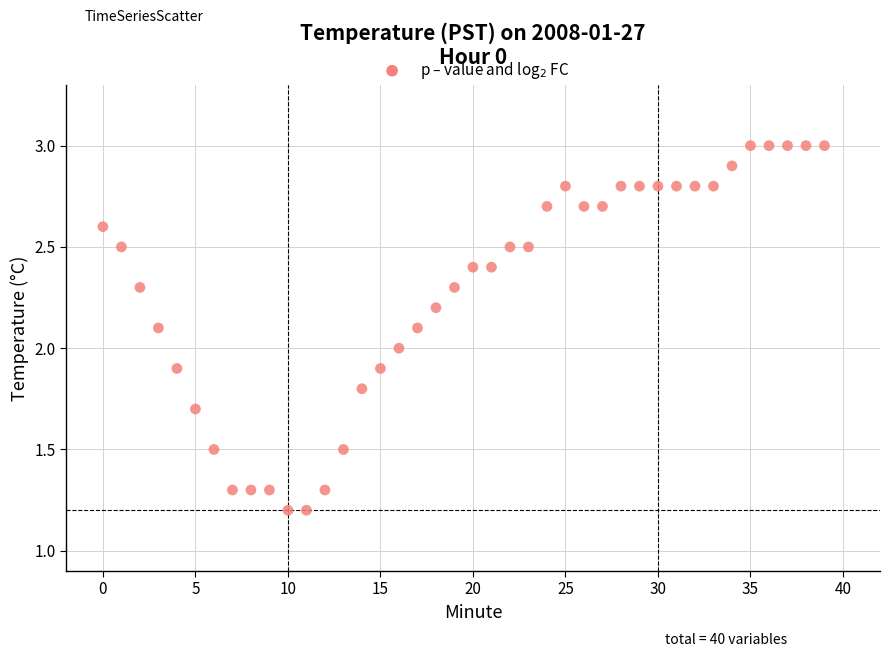

What is the range of Y values (max minus min)?

1.8